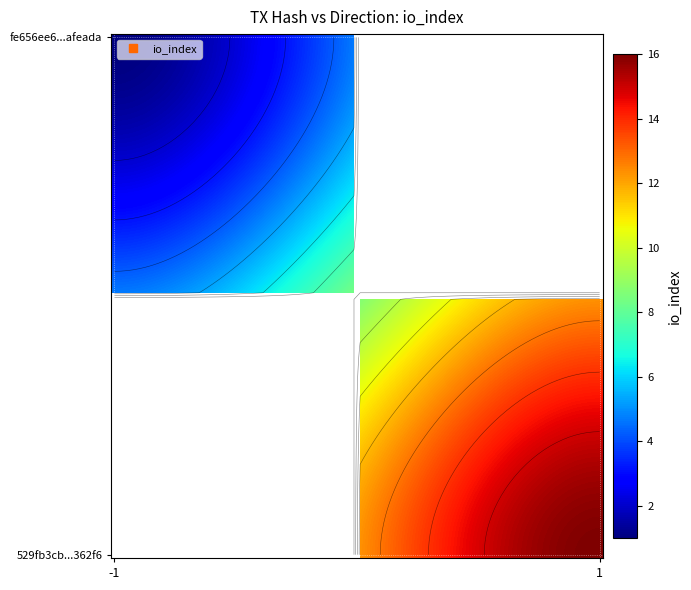

Count the 529fb3cb75b9518de0f26efac228901dc4362f6 values in the range 1 to 16.

2